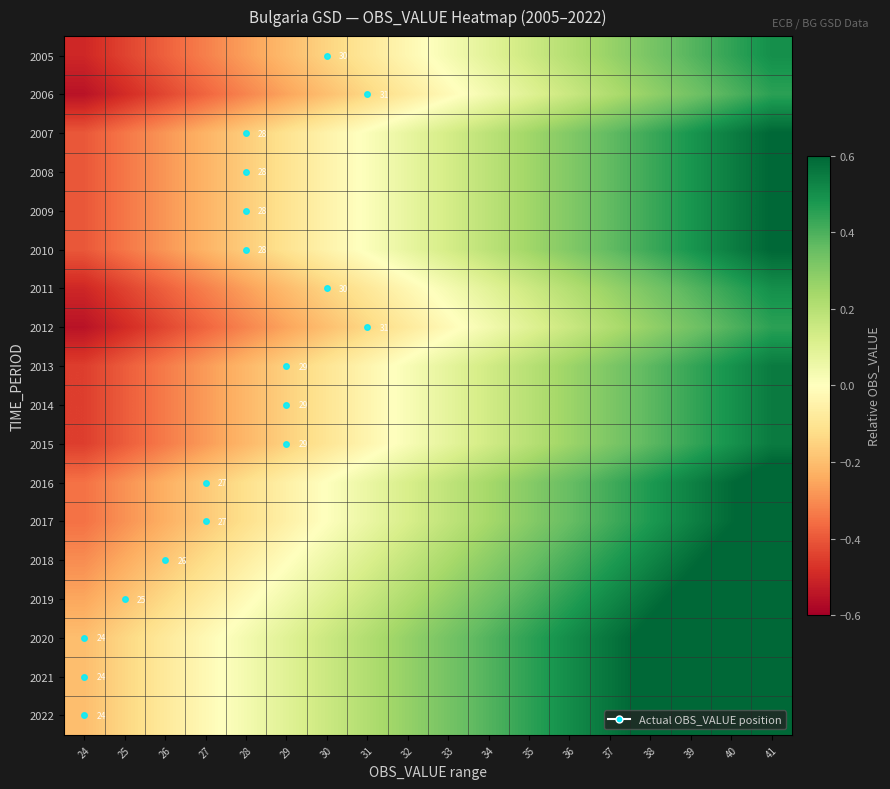

How many values in 2018 are below zero?

6